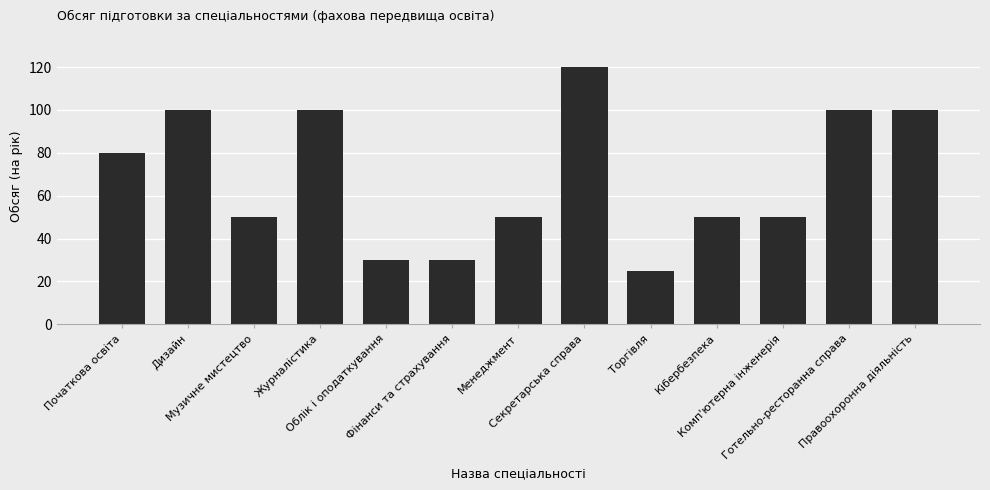

Count the values in the range 50 to 100.

9